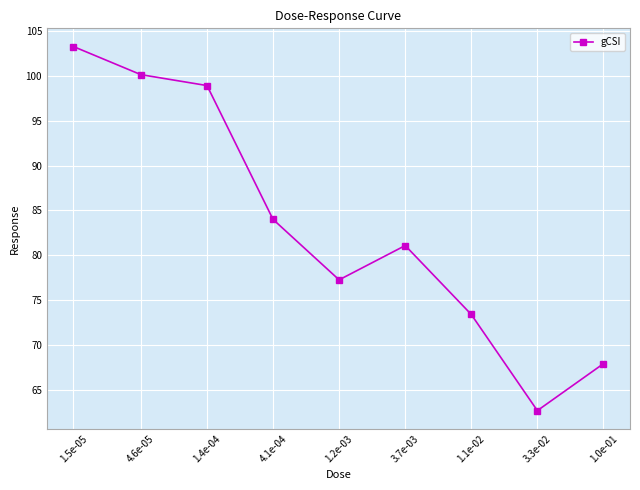

True or false: the data has more than 2 interior local peaks.

False